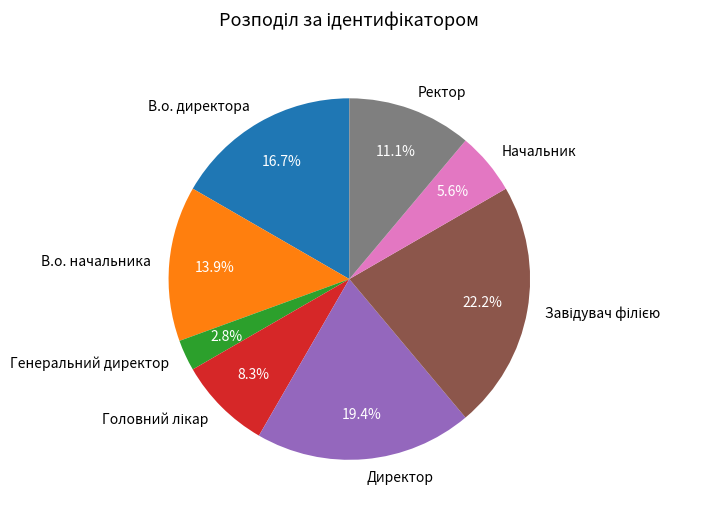

Which category has the smallest portion of the pie?

Генеральний директор